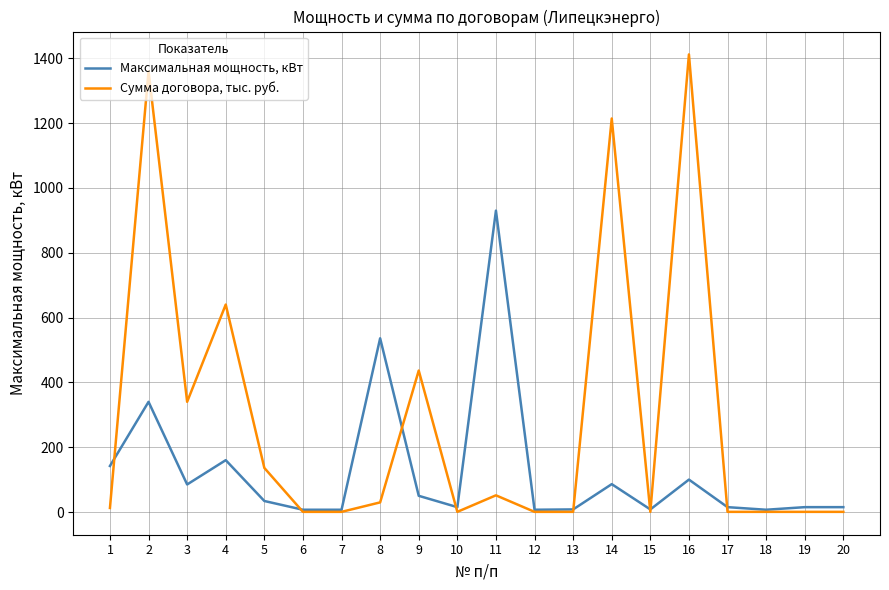

What is the minimum value for Максимальная мощность, кВт?

7.0